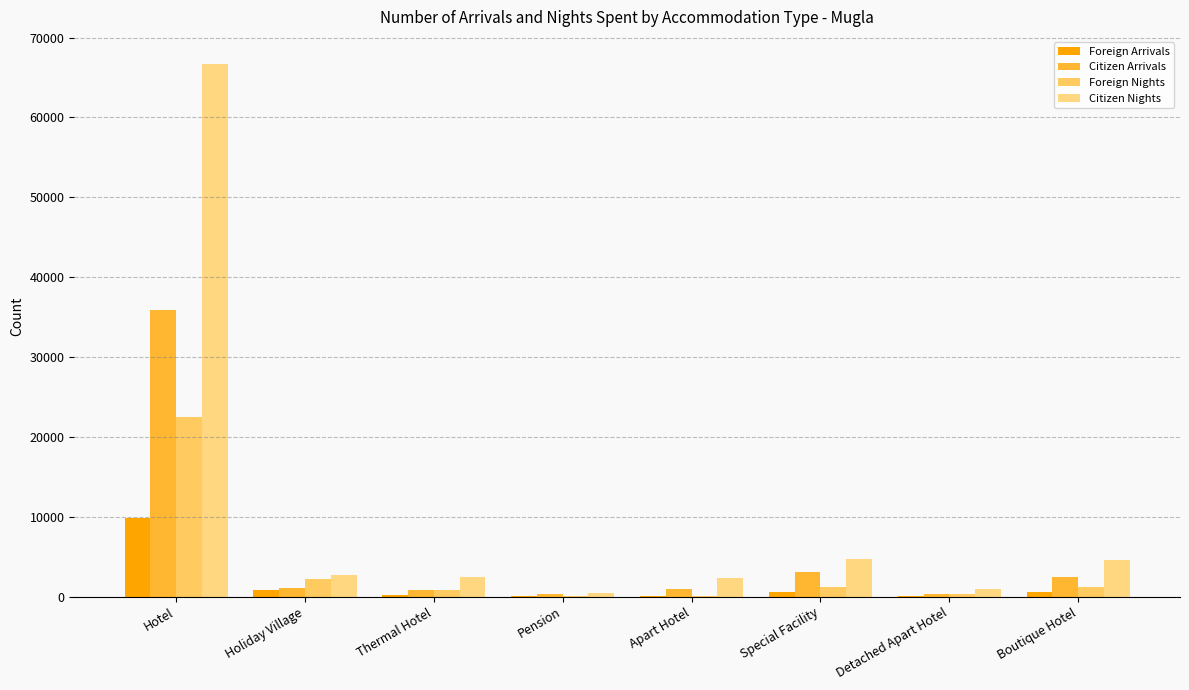

True or false: Citizen Nights has a value of 89100 at Hotel.

False